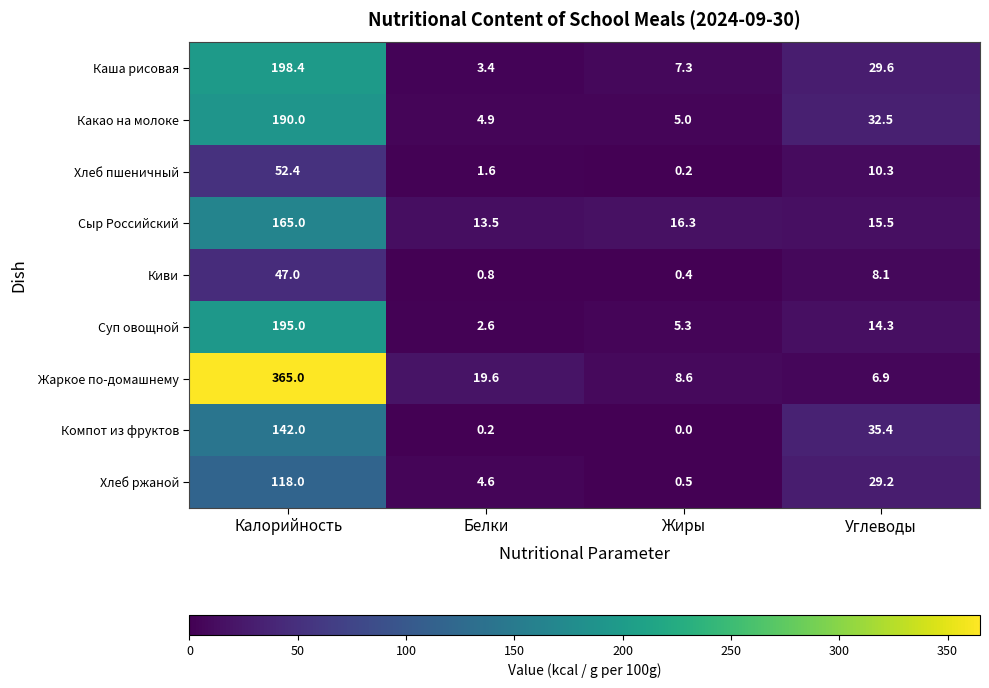

How many data points in Какао на молоке are above 32?

2